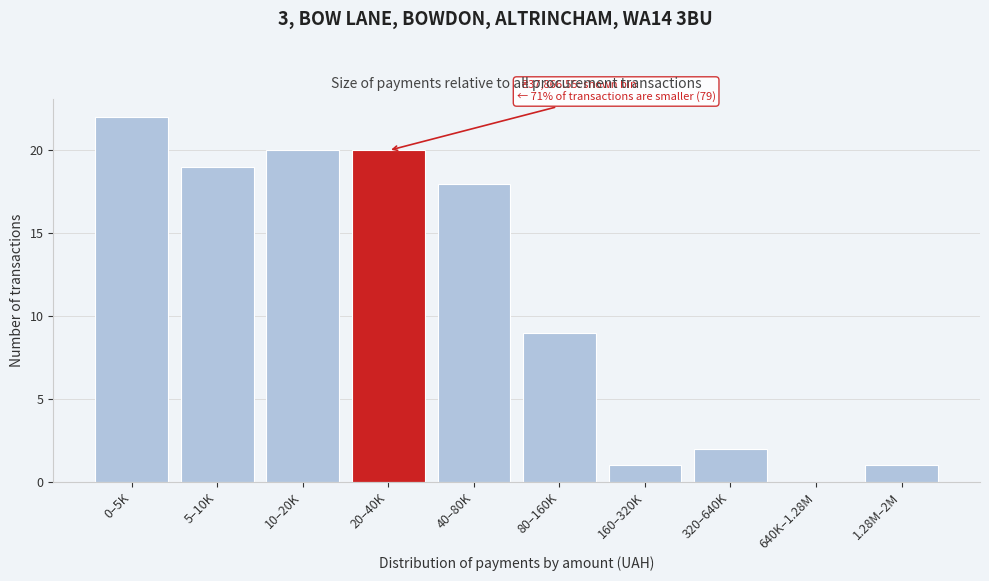

Reading left to right, list all the values displayed in this chart.

0–5K=22	5–10K=19	10–20K=20	20–40K=20	40–80K=18	80–160K=9	160–320K=1	320–640K=2	640K–1.28M=0	1.28M–2M=1